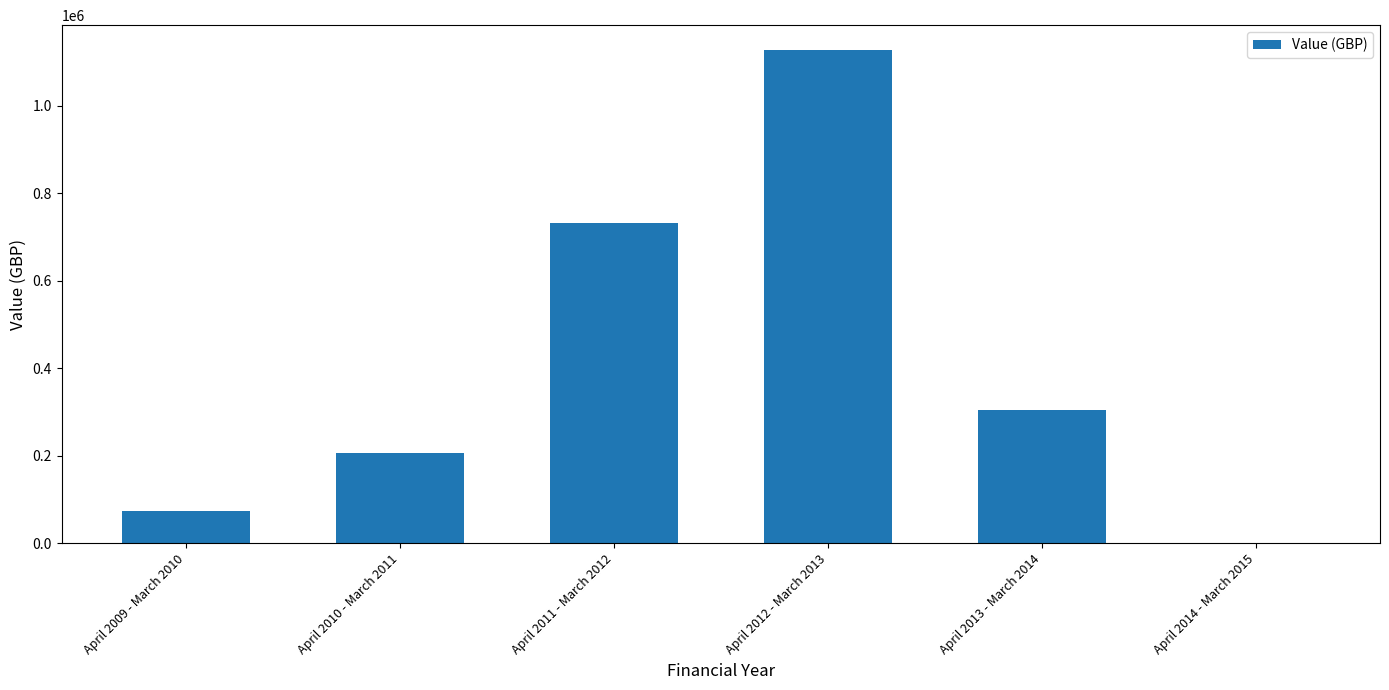

What is the greatest value displayed?

1127444